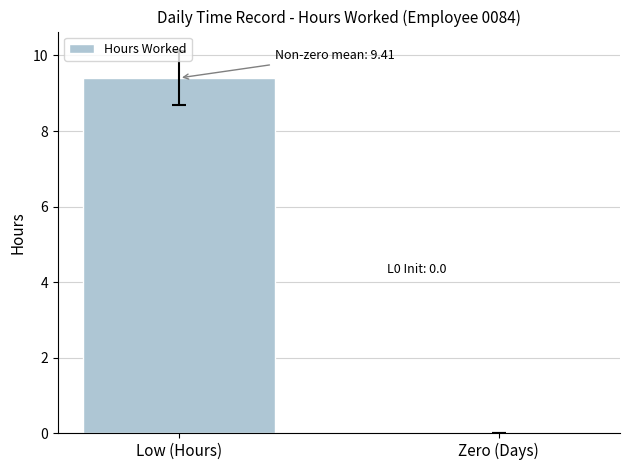

What is the greatest value displayed?

9.4